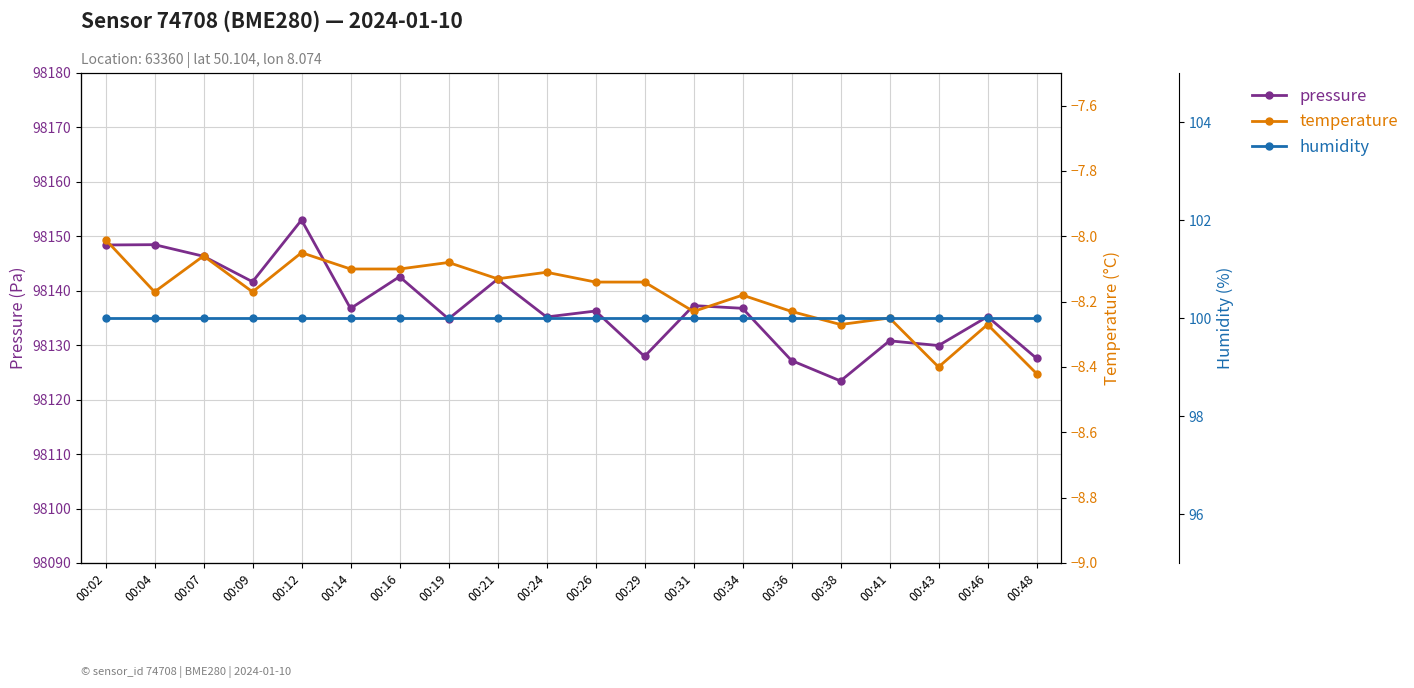

How many interior local peaks does the pressure series have?

8